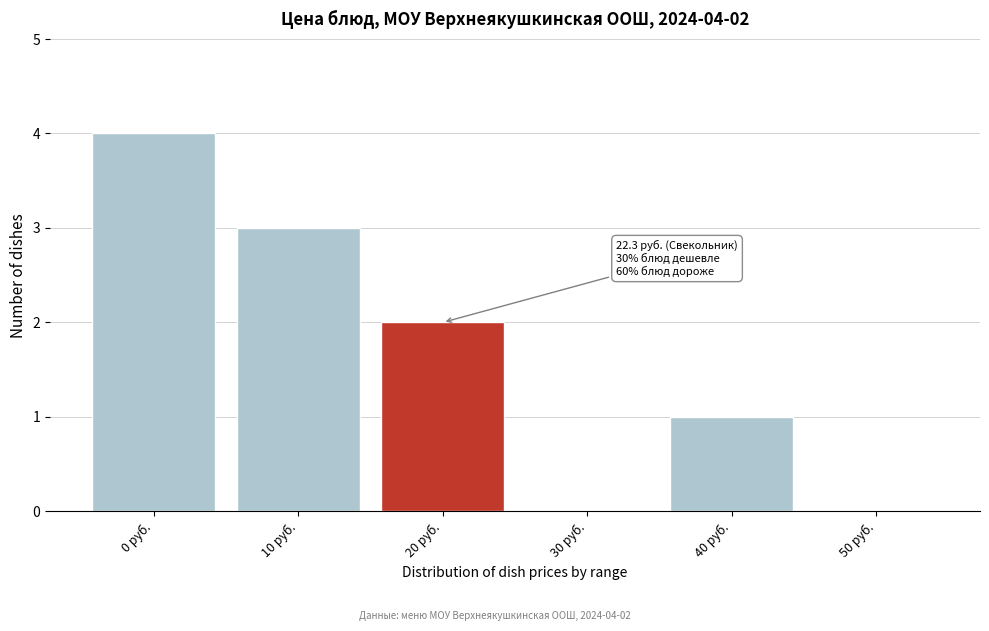

Reading left to right, extract all data points from this chart.

0 руб.=4	10 руб.=3	20 руб.=2	30 руб.=0	40 руб.=1	50 руб.=0